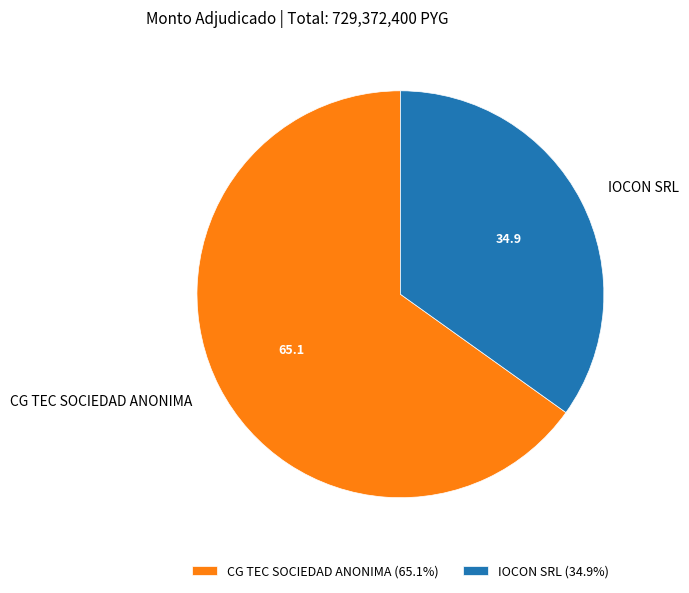

Which slice is the smallest?

IOCON SRL